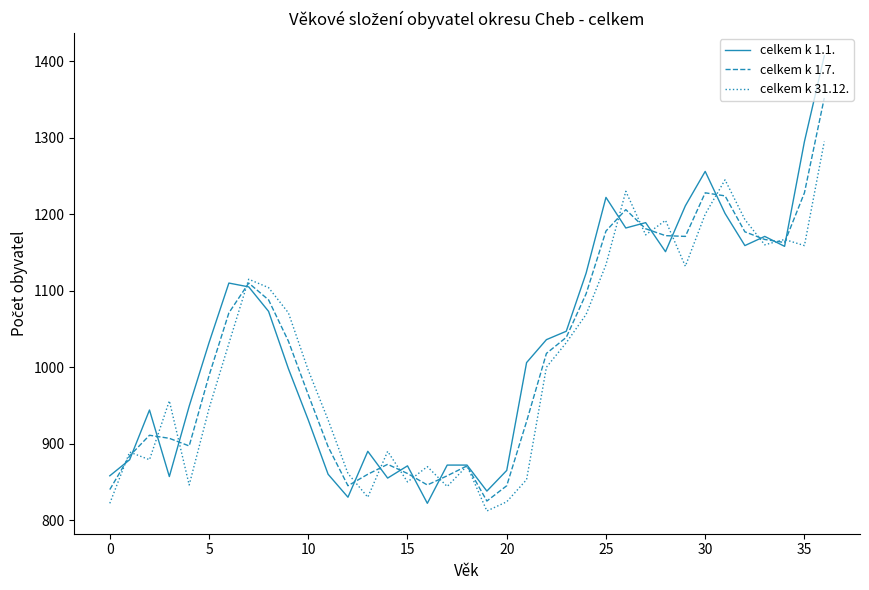

Which series has the widest spread of values?

celkem k 1.1.